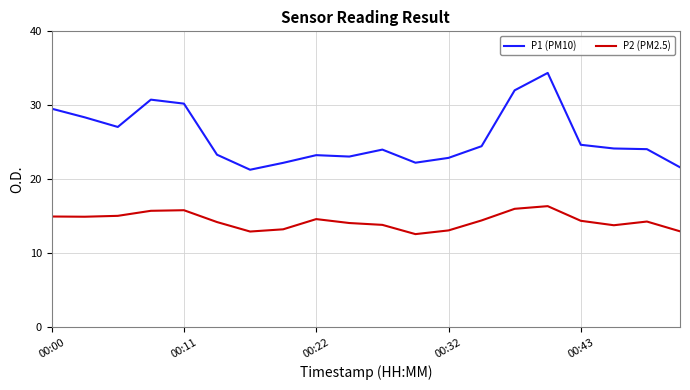

Which series has the largest range (max minus min)?

P1 (PM10)